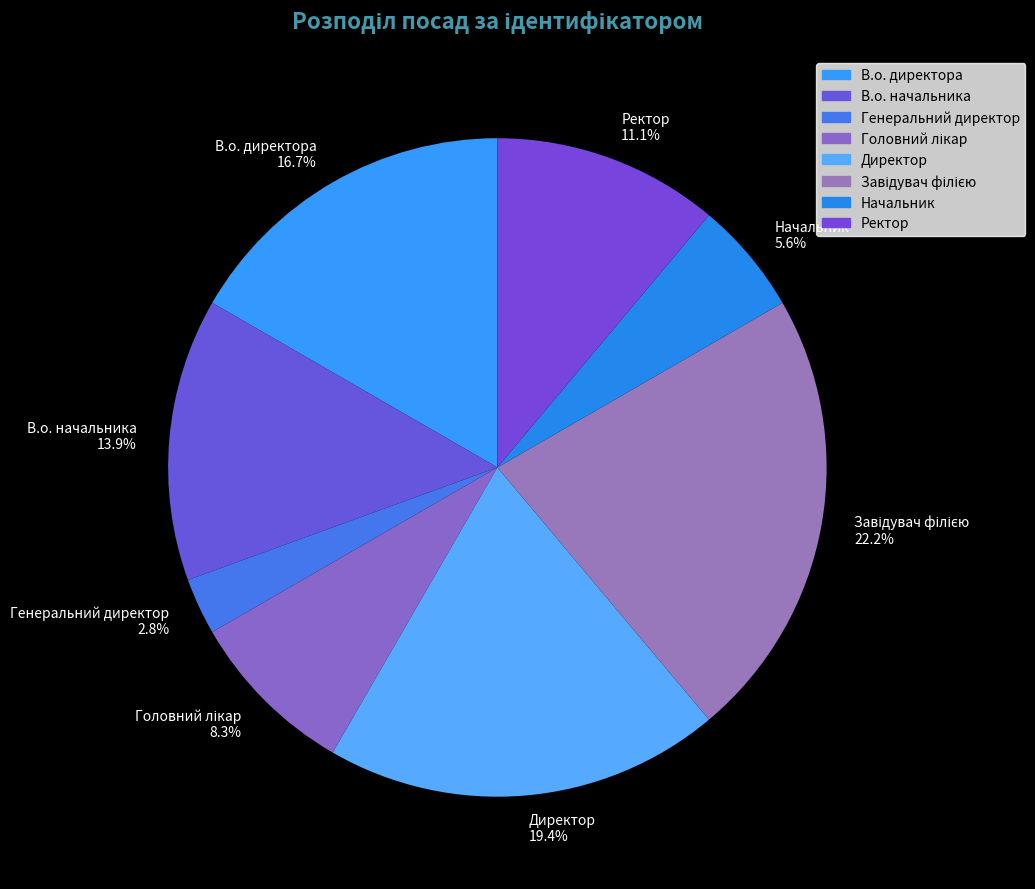

True or false: Начальник accounts for 6% of the total.

True